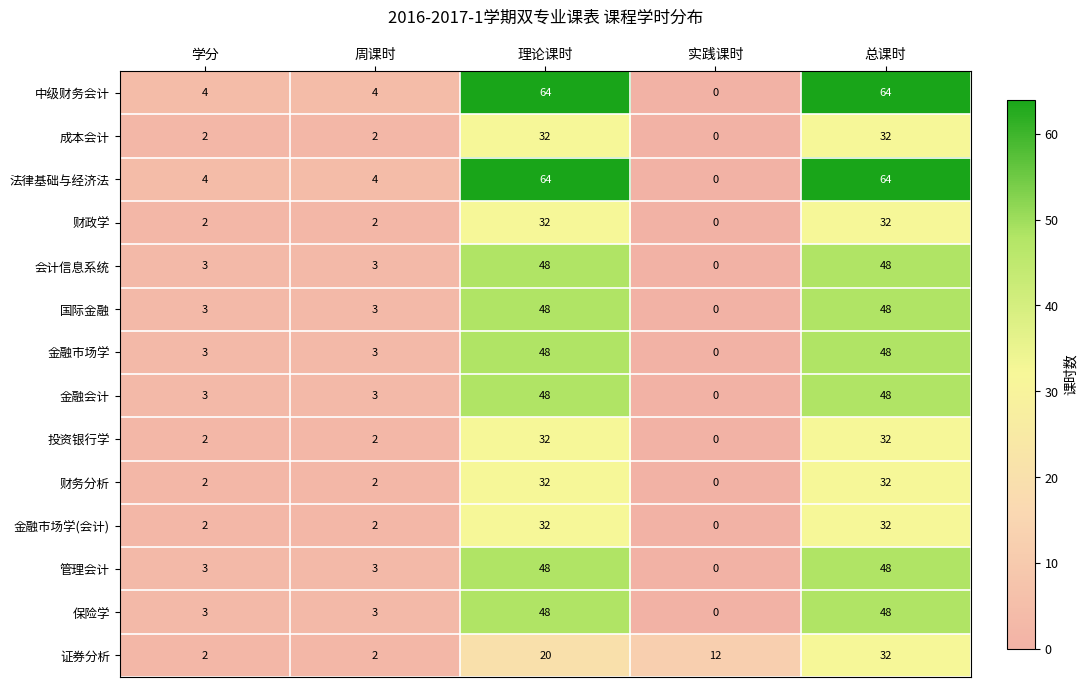

Which category has the lowest value across all series?

实践课时